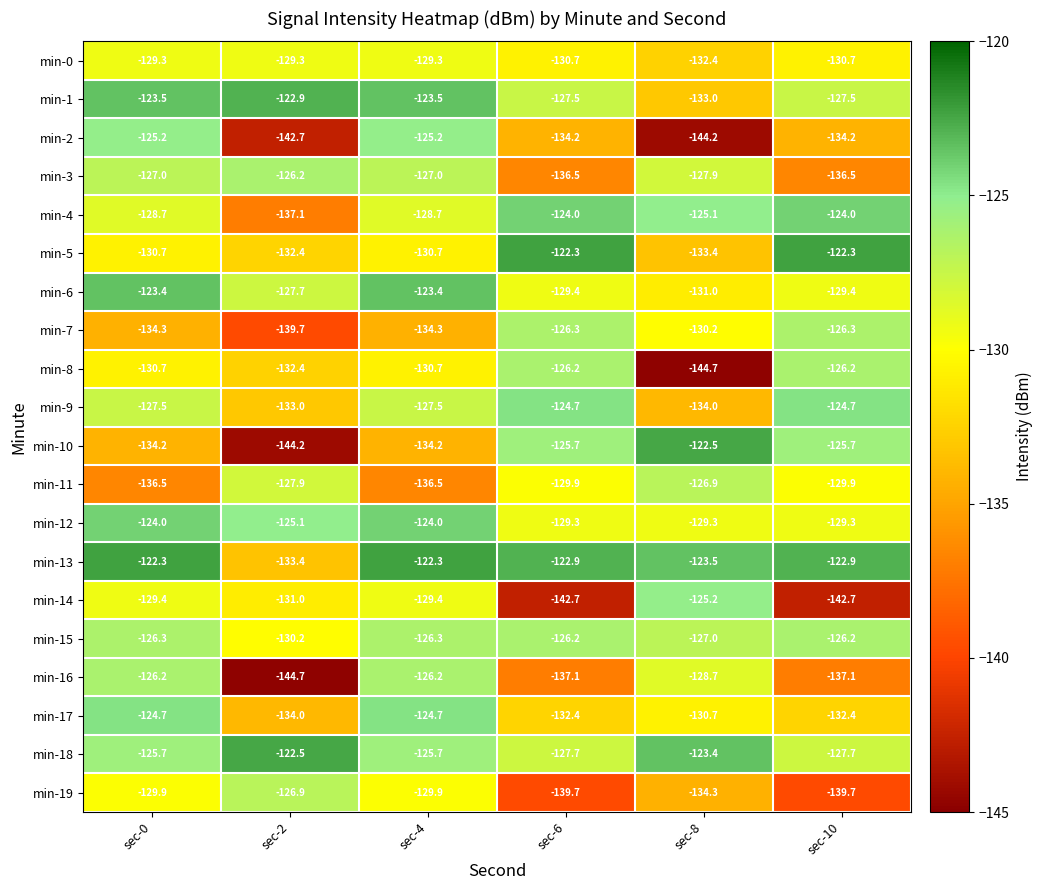

Is it true that min-8 equals -235.1 at sec-8?

False